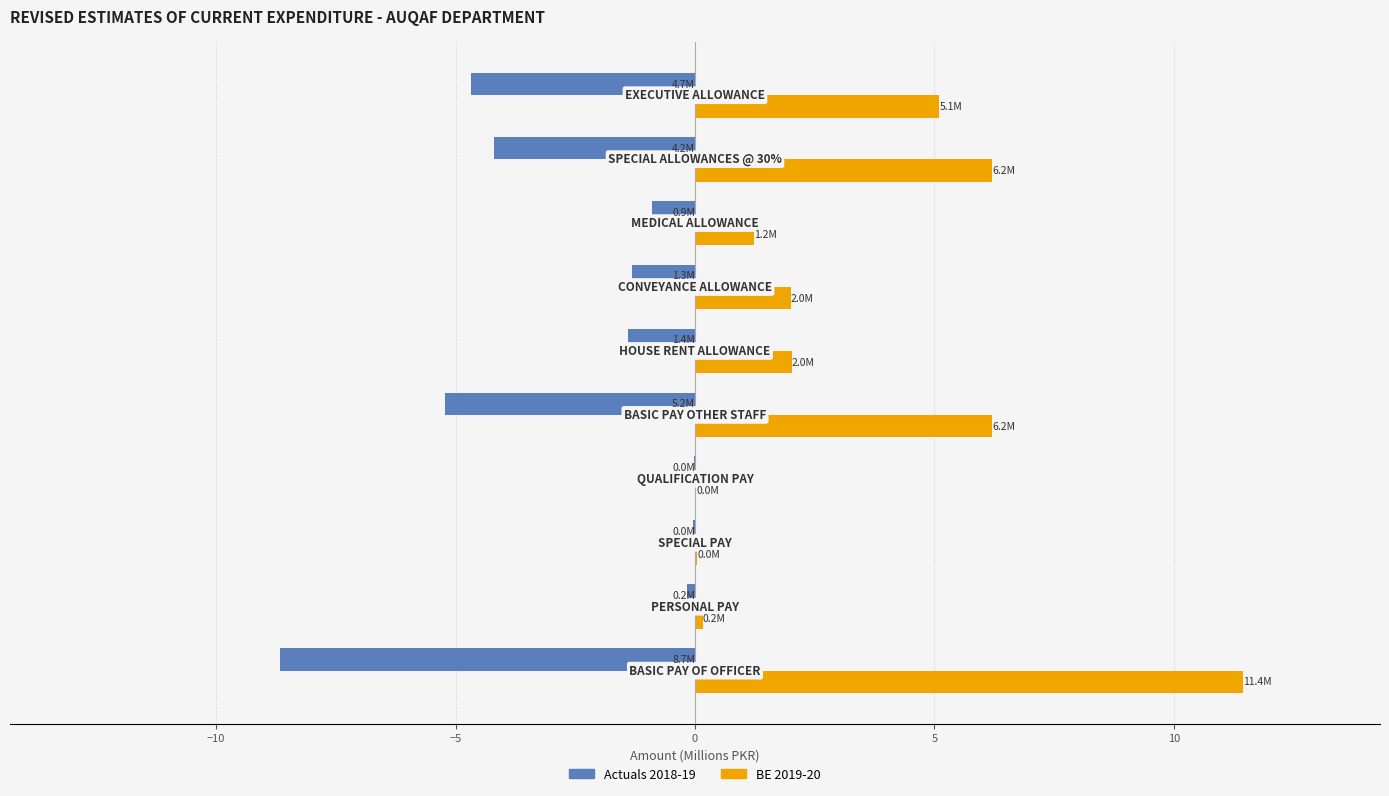

What is the sum of all Actuals 2018-19 values?

-26.6